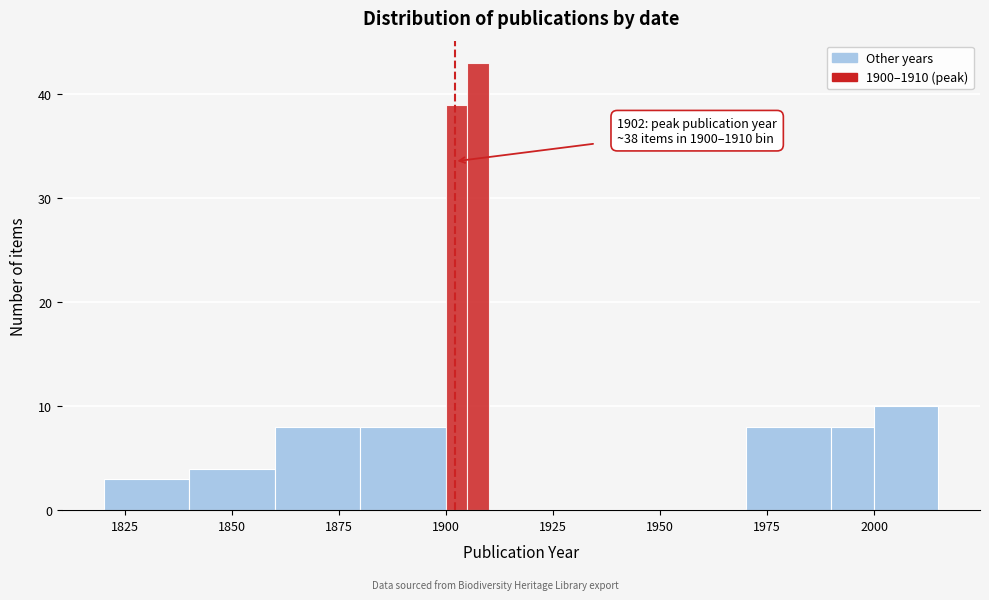

Read against the x-axis, roughly where is the centre of the tallest bar?

1910